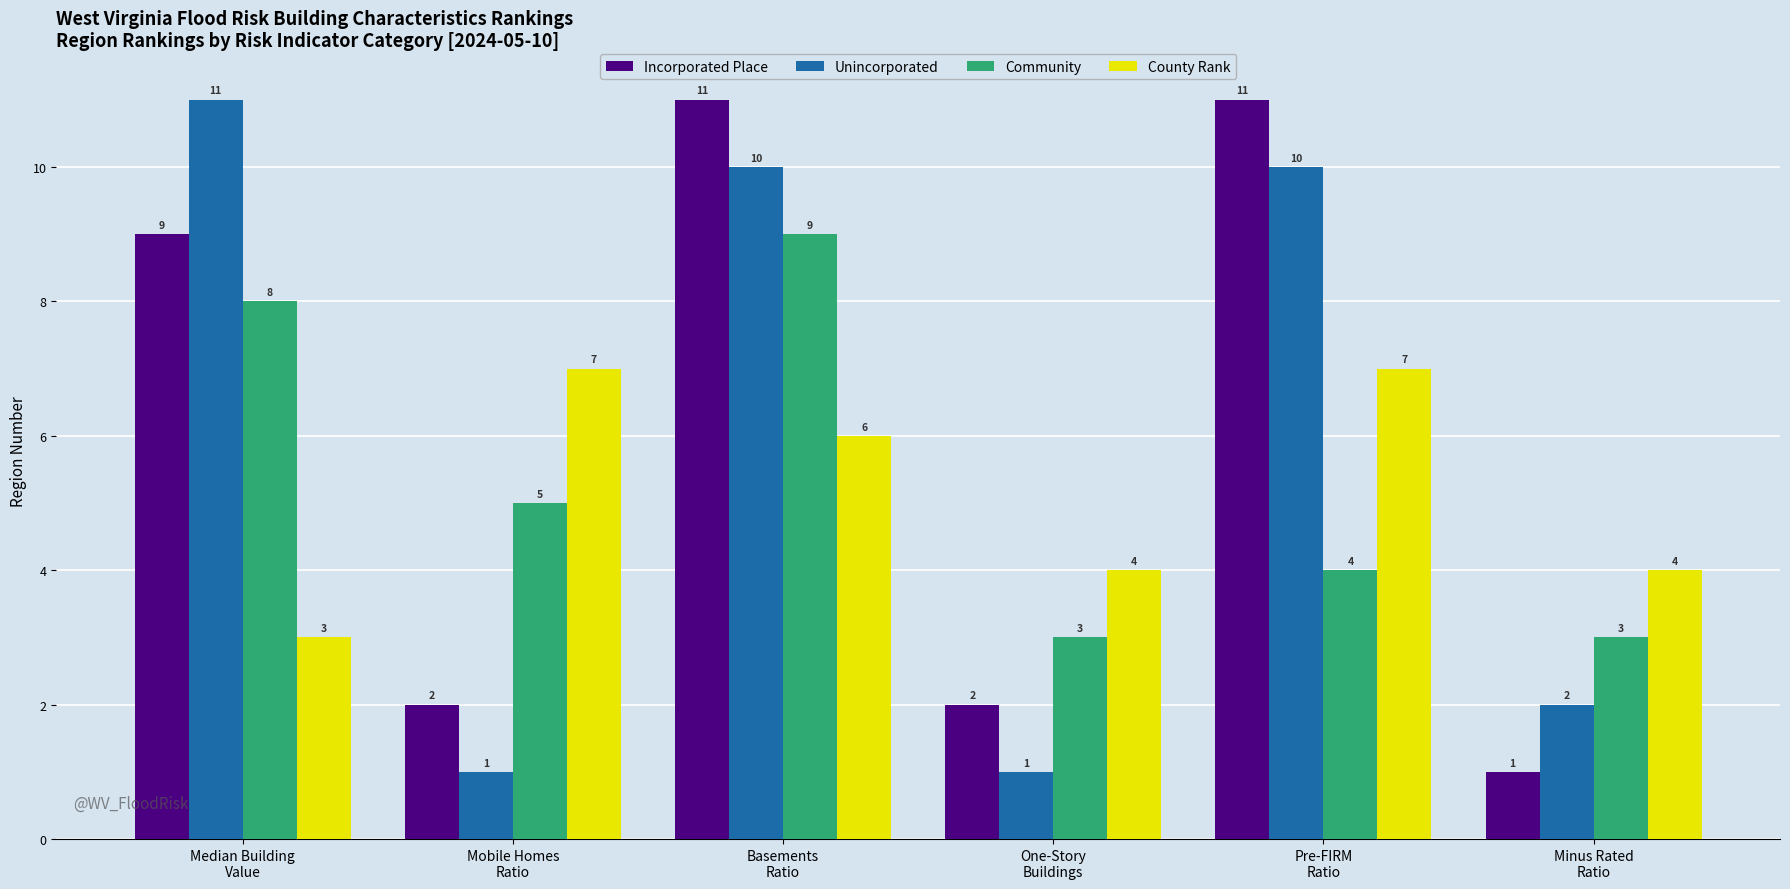

What is the maximum value for Unincorporated?

11